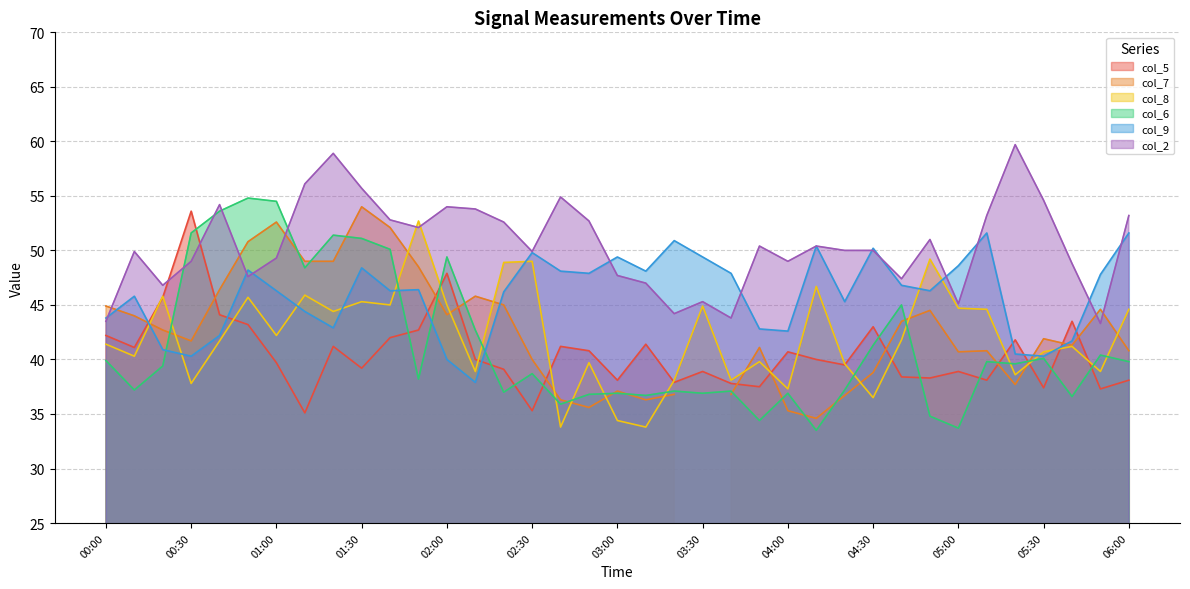

What position from the right is 00:30?

34